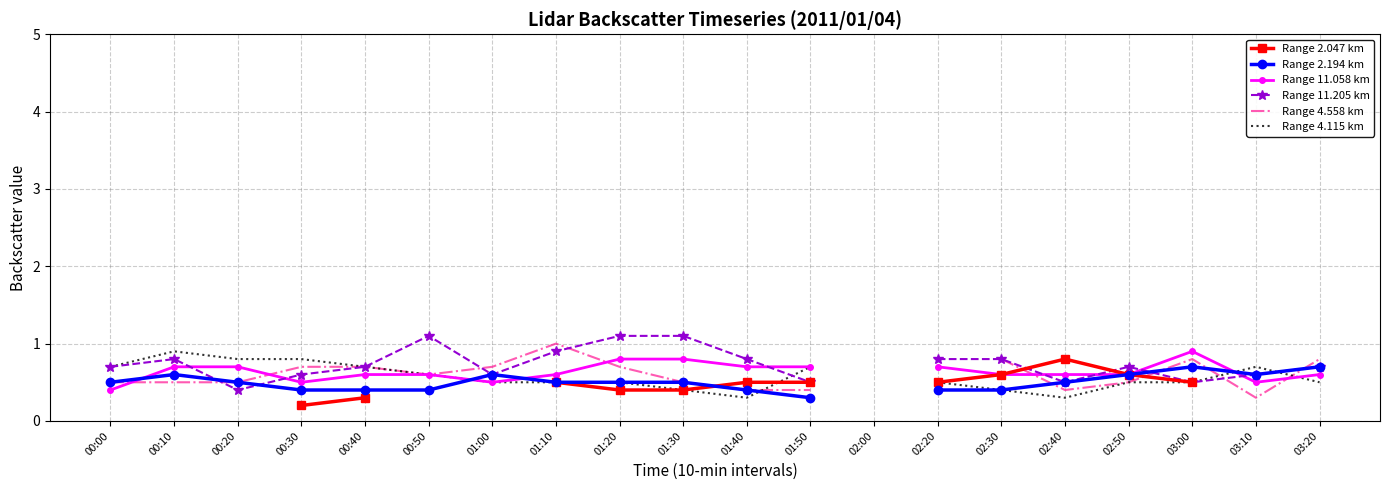

How many lines are shown in the chart?

6